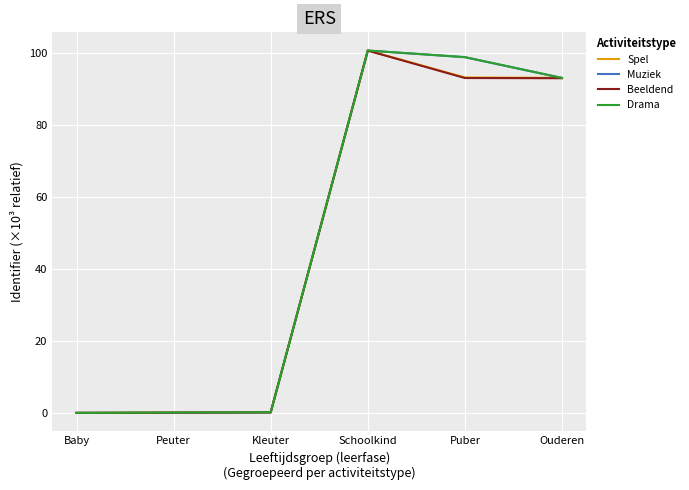

Is the value of Spel at Kleuter greater than the value of Drama at Ouderen?

No